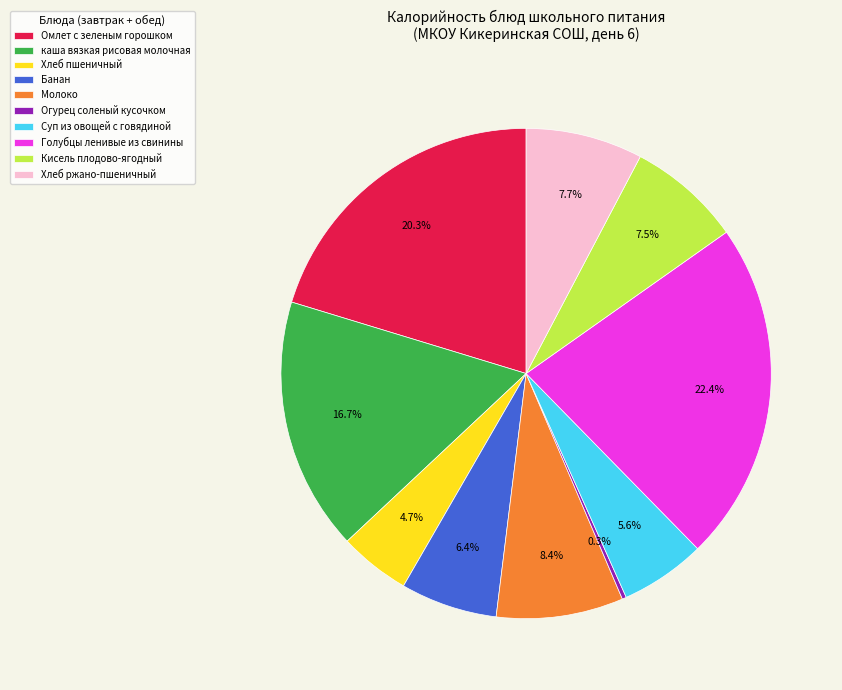

Do Кисель плодово-ягодный and Голубцы ленивые из свинины together represent more than half of the pie?

No